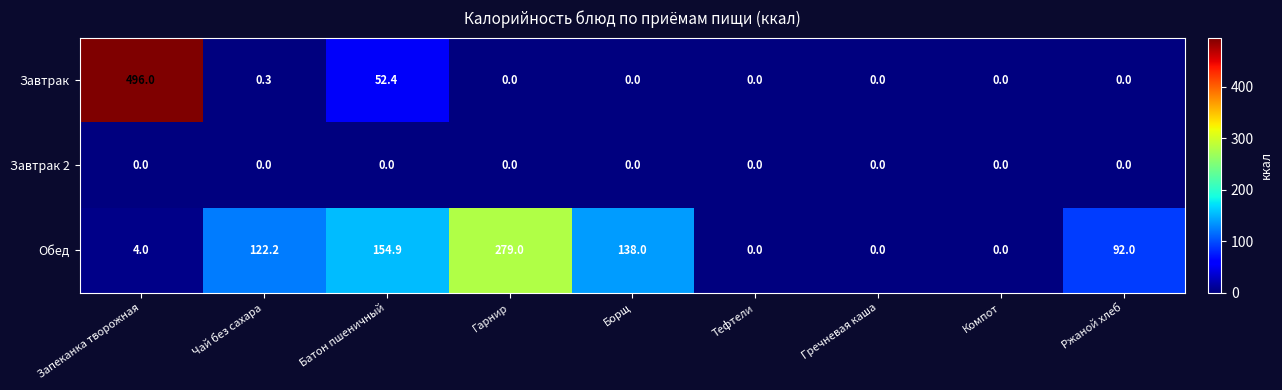

How many values in Завтрак are above zero?

3